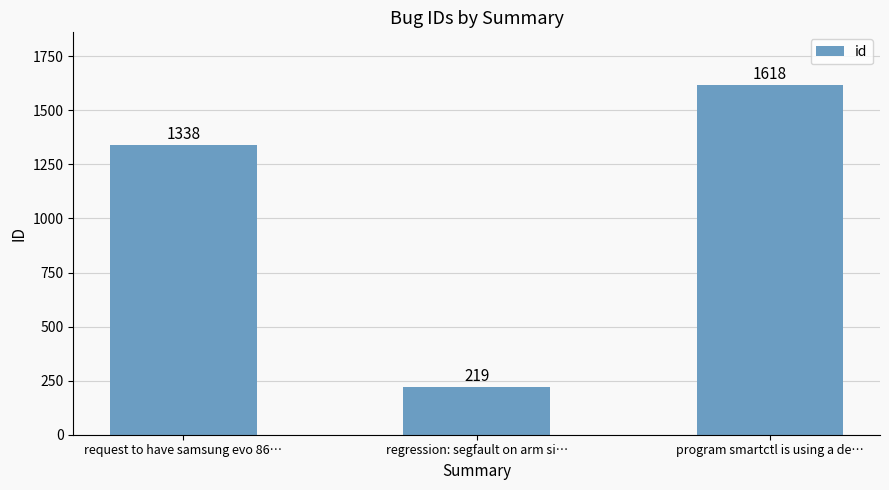

Read the value at request to have samsung evo 86…, to the nearest 100.

1300